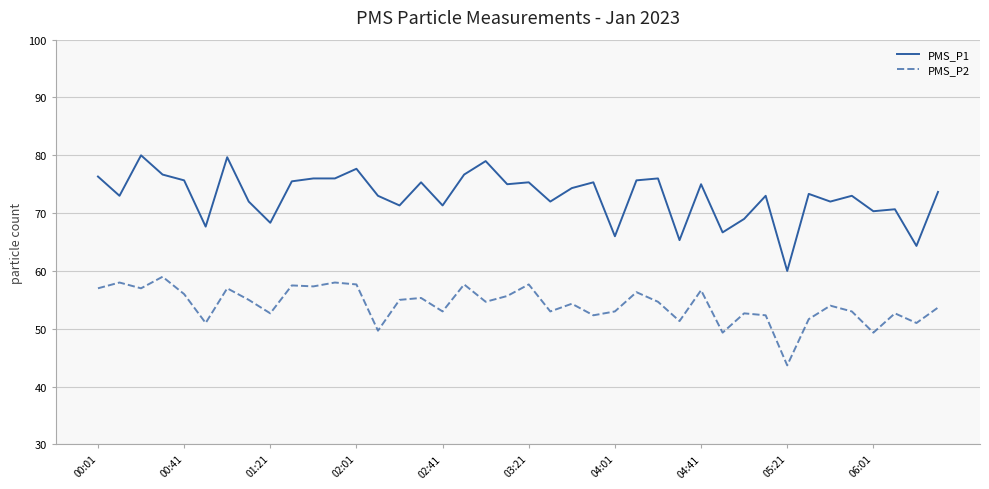

List the series in order of their peak value, lowest first.

PMS_P2, PMS_P1